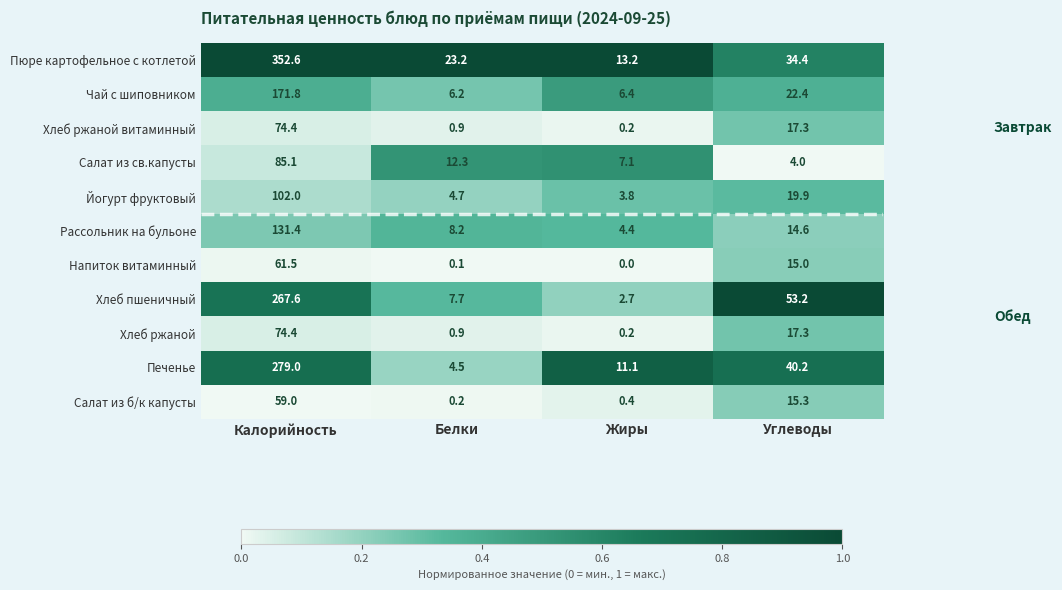

List the labels in order of Салат из б/к капусты value, largest first.

Калорийность, Углеводы, Жиры, Белки